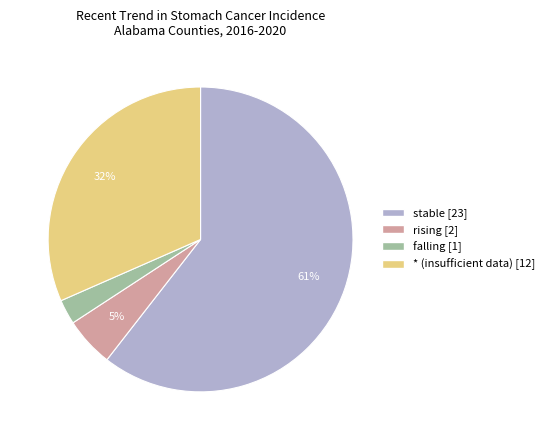

To the nearest percent, what is the average slice percentage?

25%